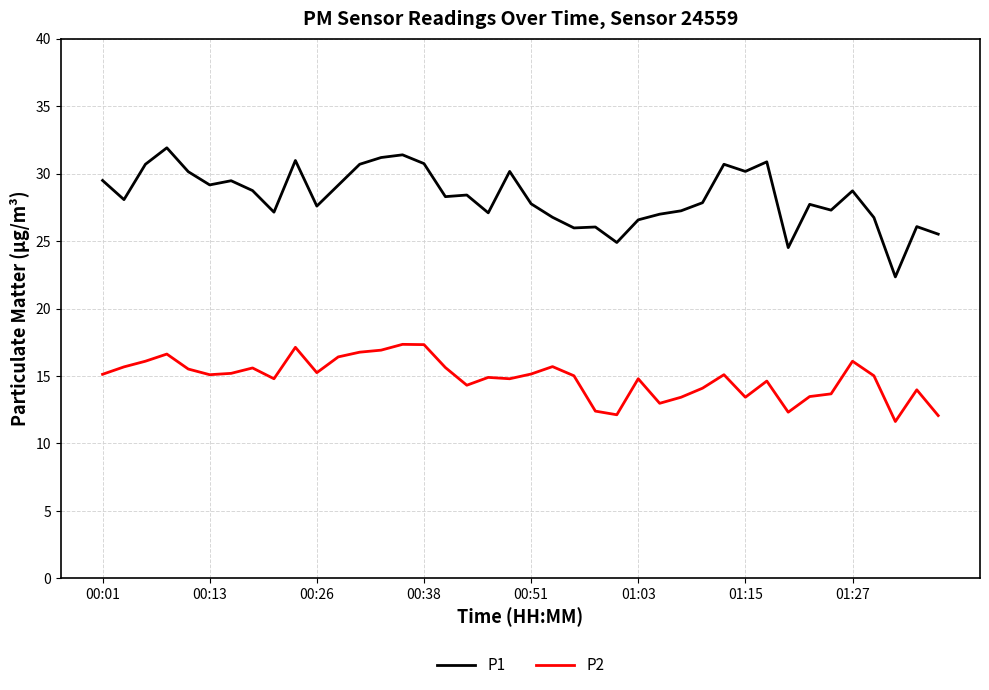

In P2, how many points are lower than both neighbors (excluding endpoints)?

10